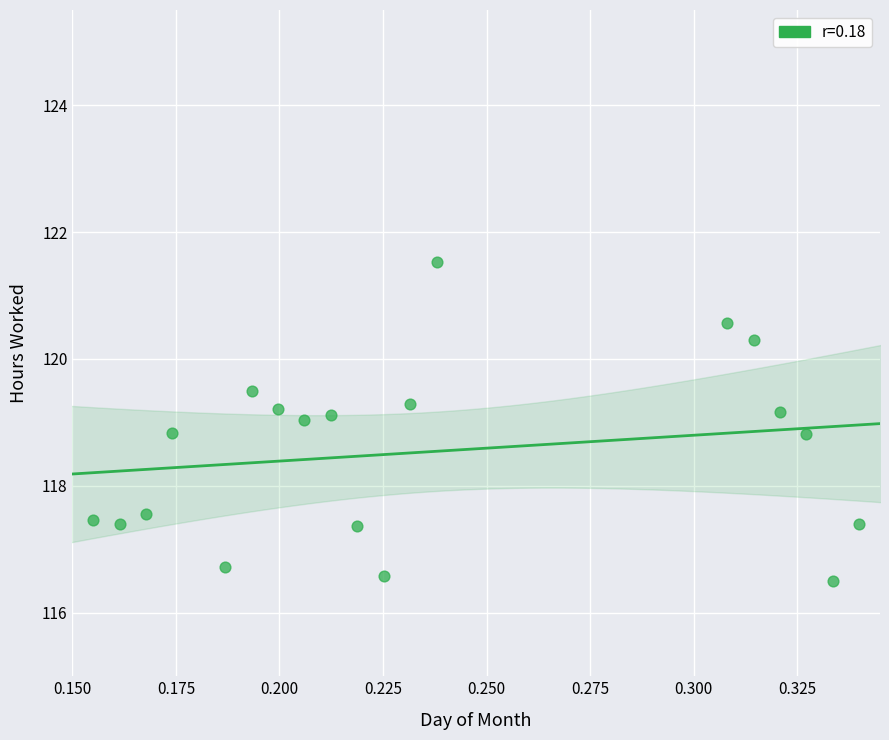

What is the range of Y values (max minus min)?

5.0